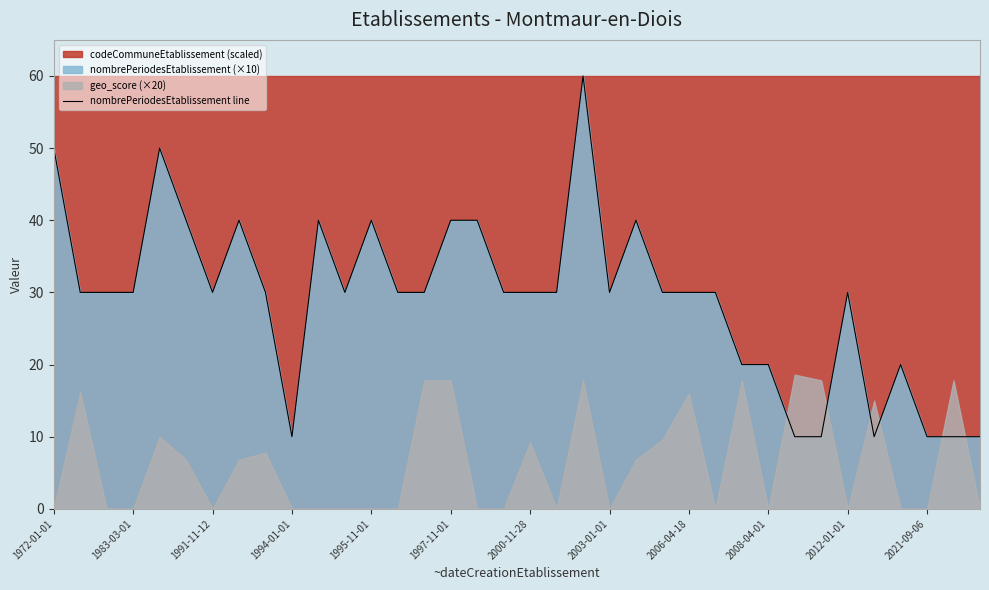

How many lines are shown in the chart?

1